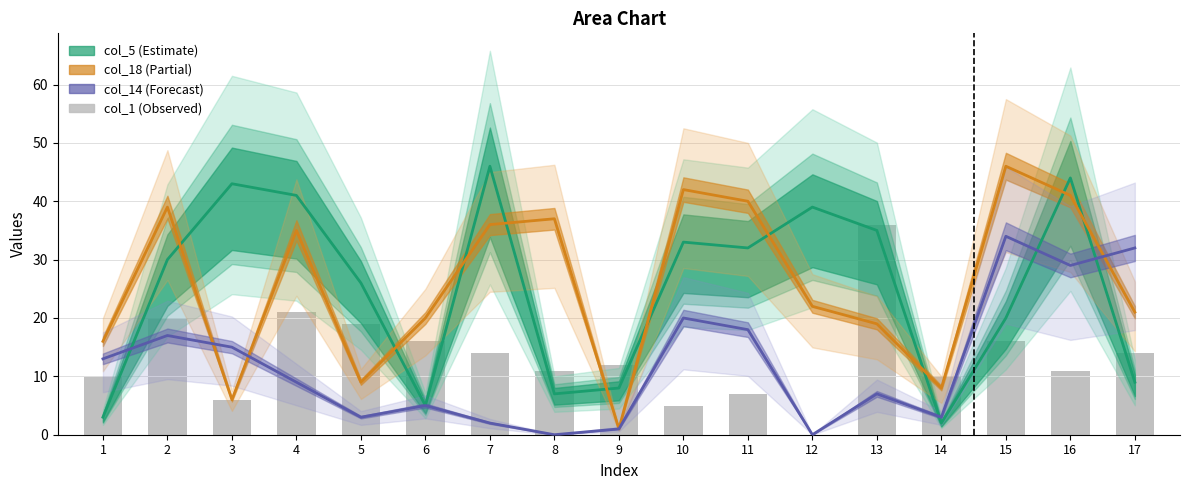

Which has a higher value, 13 or 1?

13